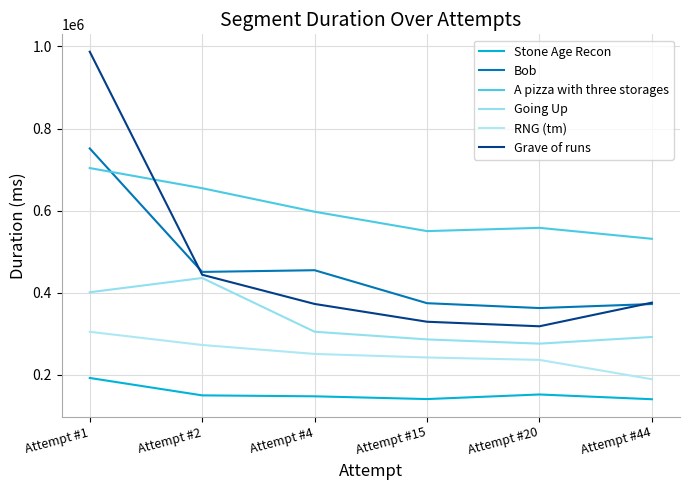

At which category is the sum across all series the highest?

Attempt #1